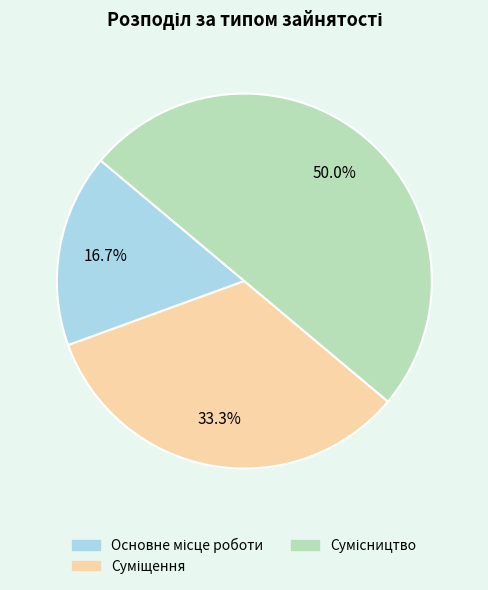

The Суміщення slice represents 33% of the pie. True or false?

True